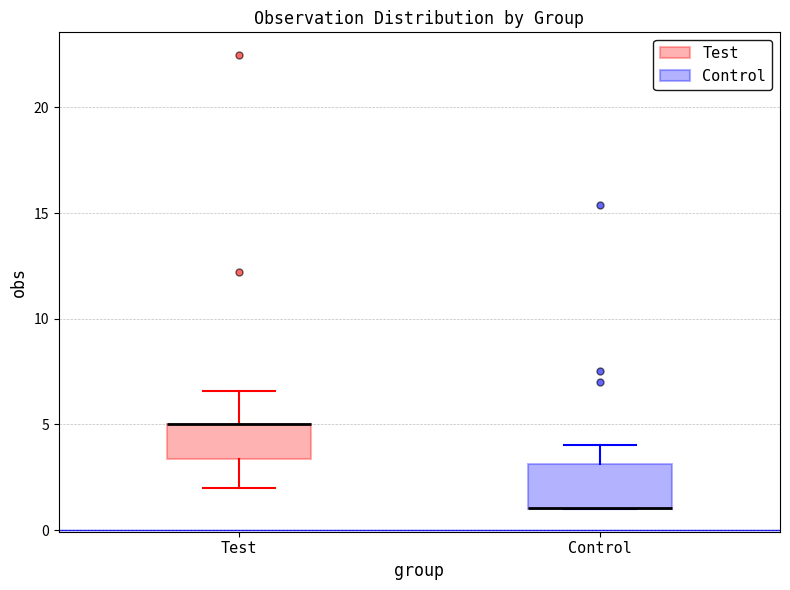

Reading left to right, read every box against the y-axis: the position of its median line, the range the box covers, and the ends of its whiskers. The values are not printed on the chart, so give them approximately, as read against the axis.

Test: median 5.0 (drawn on the box's upper edge), box 3.5 to 5.0, whiskers 2.0 to 6.5
Control: median 1.0 (drawn on the box's lower edge), box 1.0 to 3.0, whiskers 1.0 to 4.0